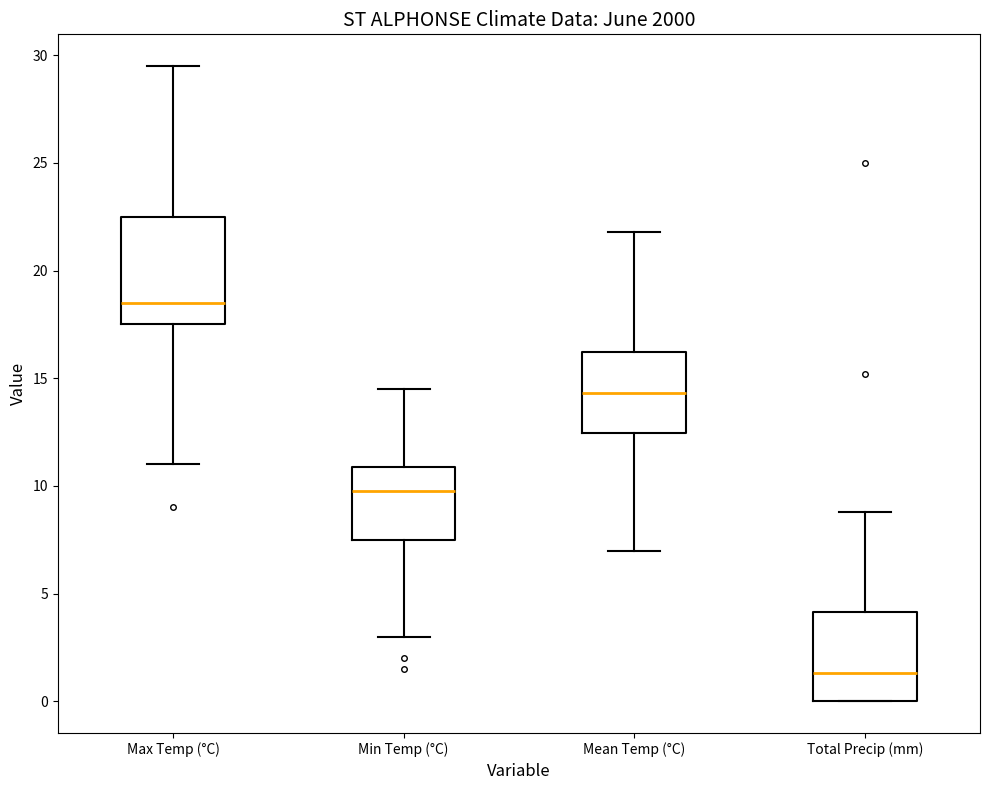

Reading left to right, transcribe this box plot: for each box, give where its median line is, the range the box spans, and where its two whiskers end, as read against the y-axis. The values are not printed on the chart, so give them approximately, as read against the axis.

Max Temp (°C): median 18.5, box 17.5 to 22.5, whiskers 11.0 to 29.5
Min Temp (°C): median 10.0, box 7.5 to 11.0, whiskers 3.0 to 14.5
Mean Temp (°C): median 14.5, box 12.5 to 16.0, whiskers 7.0 to 22.0
Total Precip (mm): median 1.5, box 0.0 to 4.0, whiskers 0.0 to 9.0